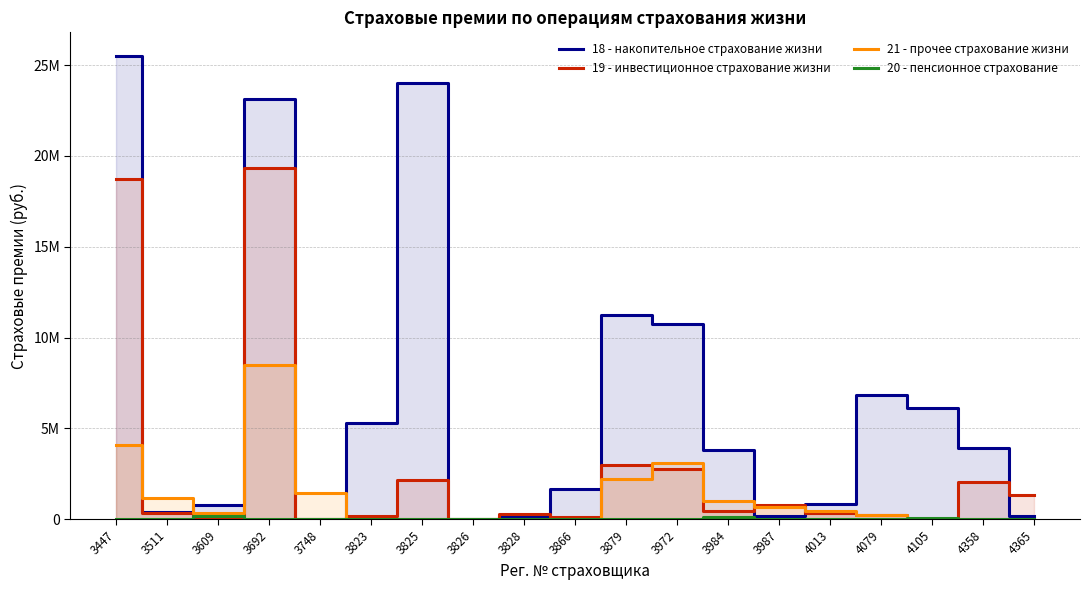

Reading right to left, what are all the values shown in this chart?

18 - накопительное страхование жизни: 4365=179639.7	4358=3923848.1	4105=6118330.7	4079=6813451.5	4013=825484.7	3987=186765.7	3984=3806044.9	3972=10721798.4	3879=11260488.6	3866=1638712.5	3828=169087.2	3826=11478.8	3825=24036714.2	3823=5297335.5	3748=3707.4	3692=23136252.7	3609=755749.0	3511=392027.8	3447=25527083.1
19 - инвестиционное страхование жизни: 4365=1314662.0	4358=2031016.2	4105=0.0	4079=233784.5	4013=339905.7	3987=763803.3	3984=424957.2	3972=2777848.4	3879=2989510.0	3866=103226.0	3828=278121.9	3826=0.0	3825=2138295.9	3823=155270.1	3748=-14279.4	3692=19327317.9	3609=0.0	3511=343947.9	3447=18749045.0
21 - прочее страхование жизни: 4365=8808.4	4358=268.6	4105=9365.1	4079=207596.9	4013=446242.0	3987=661686.7	3984=1025519.2	3972=3105938.9	3879=2195585.2	3866=7722.7	3828=4154.8	3826=21.1	3825=10770.0	3823=13387.5	3748=1459658.2	3692=8502271.8	3609=322420.1	3511=1178623.9	3447=4098442.4
20 - пенсионное страхование: 4365=0.0	4358=0.0	4105=79565.3	4079=0.0	4013=0.0	3987=304.8	3984=145840.9	3972=3244.8	3879=29134.1	3866=0.0	3828=35071.4	3826=190.5	3825=367.2	3823=18076.5	3748=0.0	3692=0.0	3609=156122.2	3511=0.0	3447=0.0